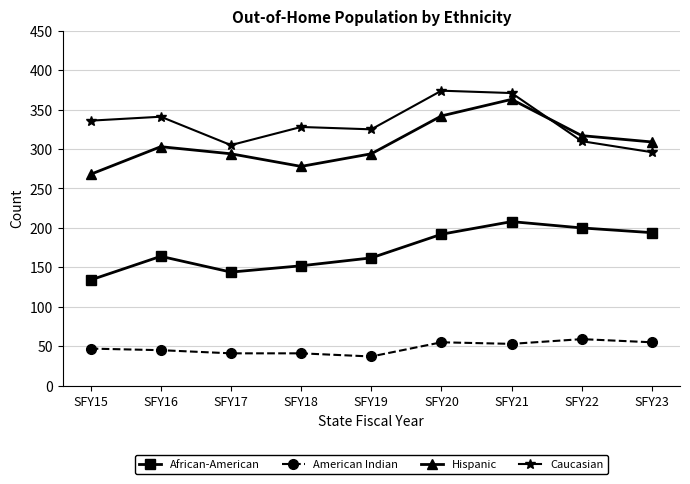

Reading right to left, what are all the values shown in this chart?

African-American: SFY23=194	SFY22=200	SFY21=208	SFY20=192	SFY19=162	SFY18=152	SFY17=144	SFY16=164	SFY15=134
American Indian: SFY23=55	SFY22=59	SFY21=53	SFY20=55	SFY19=37	SFY18=41	SFY17=41	SFY16=45	SFY15=47
Hispanic: SFY23=309	SFY22=317	SFY21=363	SFY20=342	SFY19=294	SFY18=278	SFY17=294	SFY16=303	SFY15=268
Caucasian: SFY23=296	SFY22=310	SFY21=371	SFY20=374	SFY19=325	SFY18=328	SFY17=305	SFY16=341	SFY15=336